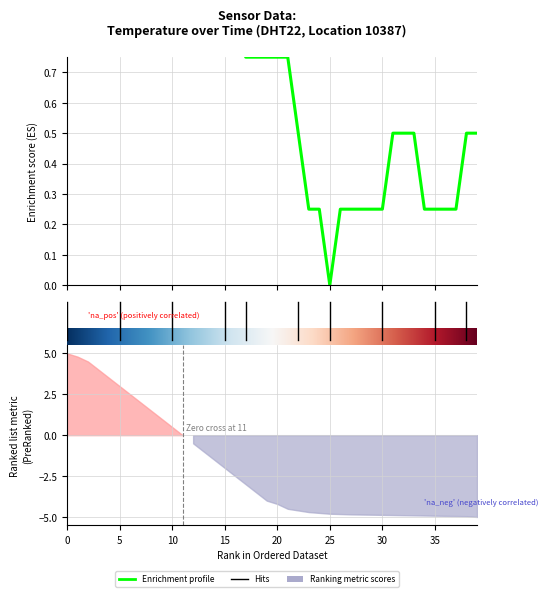

True or false: there are more than 0 points higher than both neighbors.

False